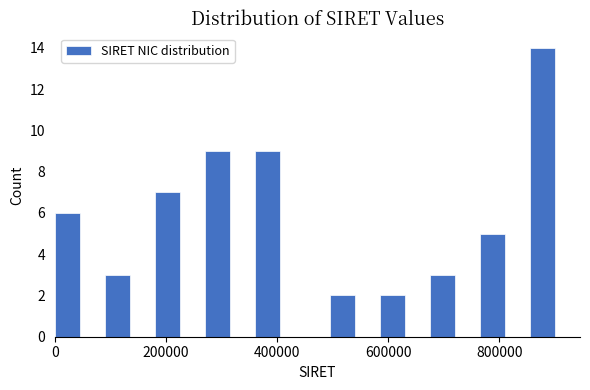

Read against the x-axis, roughly where is the centre of the tallest bar?

880000